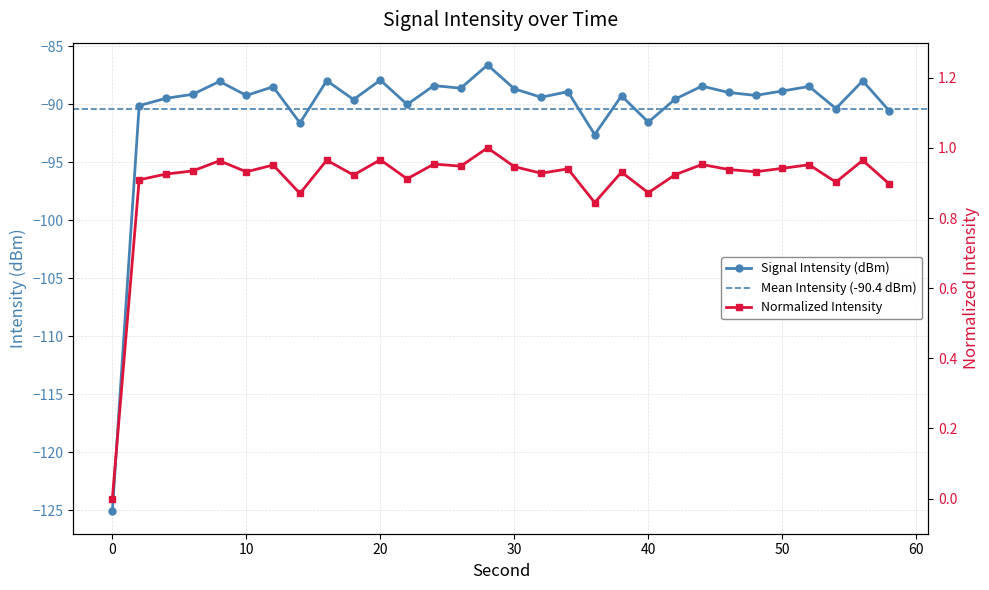

Rank the categories by value from highest to lowest.

28, 20, 16, 56, 8, 24, 44, 52, 12, 26, 30, 50, 34, 46, 6, 48, 10, 38, 32, 4, 42, 18, 22, 2, 54, 58, 40, 14, 36, 0